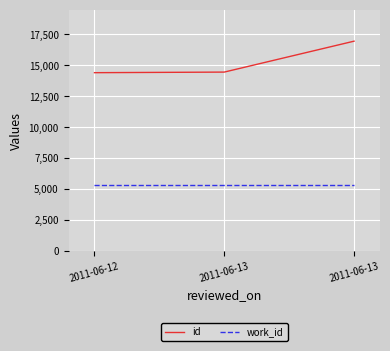

What are all the series names shown in the legend?

id, work_id